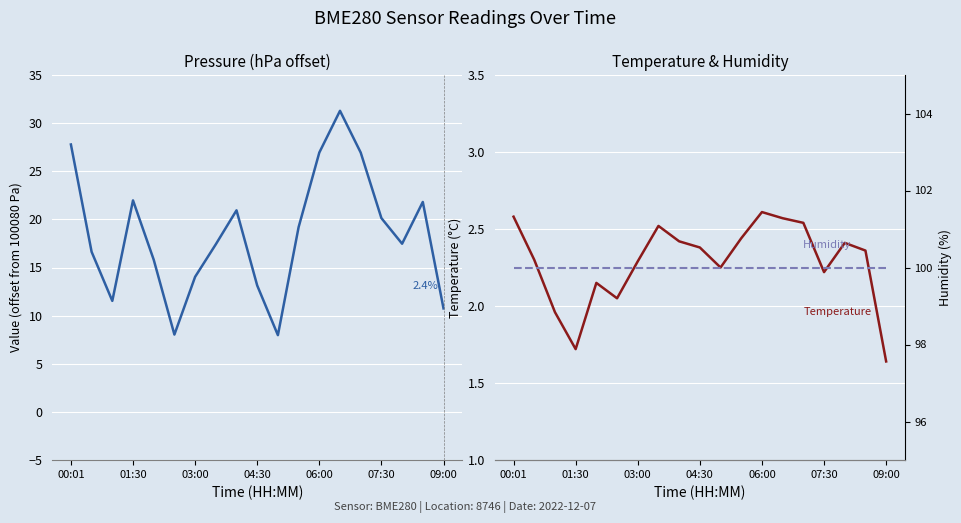

How many series are shown in this chart?

3